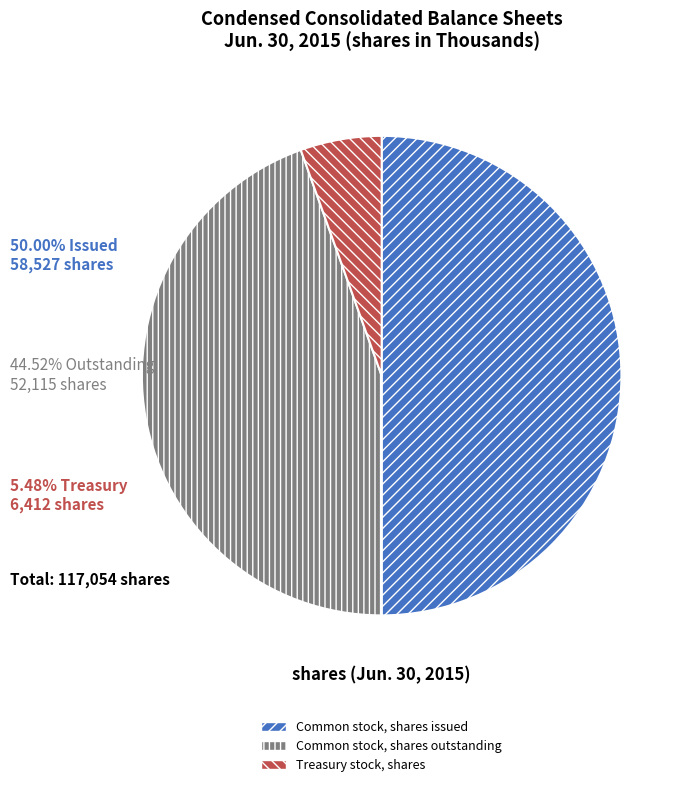

What is the ratio of the value at Common stock, shares issued to the value at Common stock, shares outstanding?

1.1